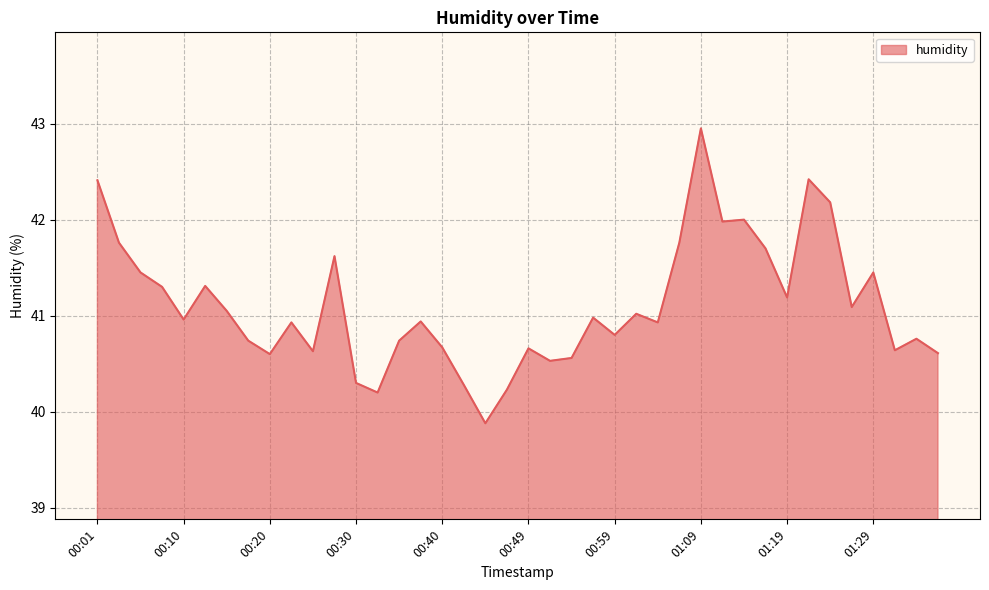

What is the greatest value displayed?

43.0